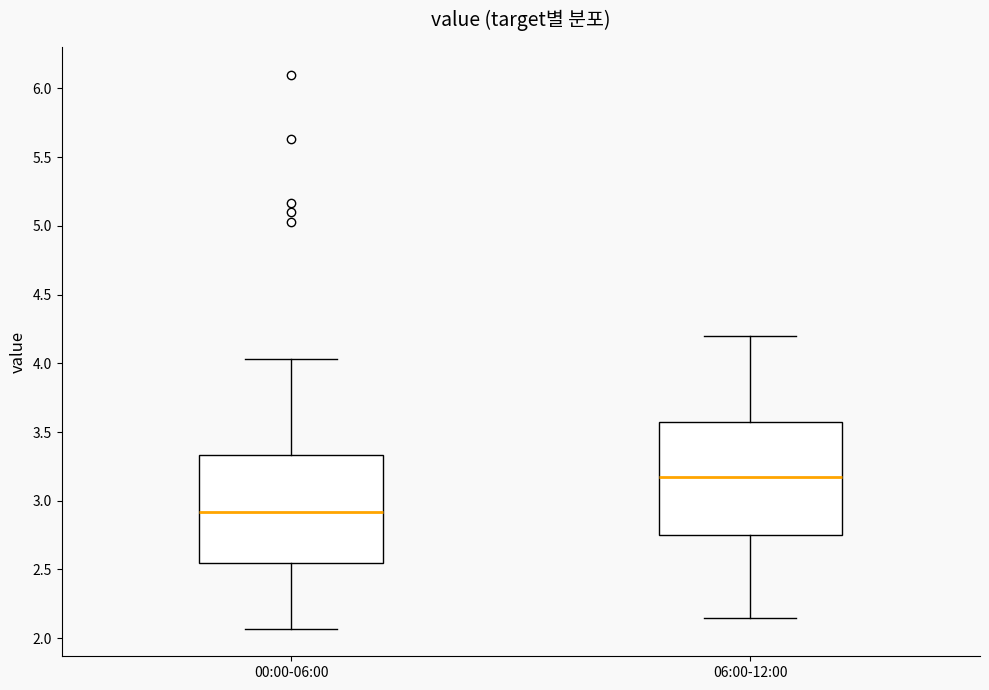

Where does the median line of the box for 00:00-06:00 sit on the y-axis? The values are not printed on the chart, so give them approximately, as read against the axis.

2.90